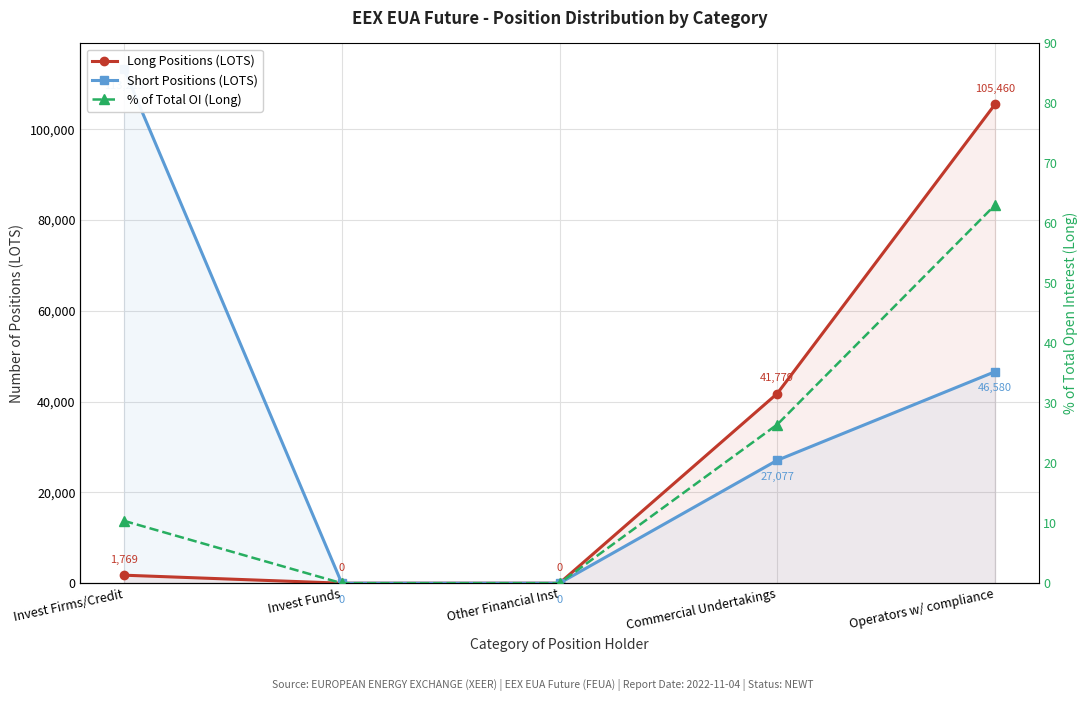

Reading left to right, extract all data points from this chart.

Long Positions (LOTS): Invest Firms/Credit=1769.0	Invest Funds=0.0	Other Financial Inst=0.0	Commercial Undertakings=41779.0	Operators w/ compliance=105460.0
Short Positions (LOTS): Invest Firms/Credit=113215.0	Invest Funds=0.0	Other Financial Inst=0.0	Commercial Undertakings=27077.0	Operators w/ compliance=46580.0
% of Total OI (Long): Invest Firms/Credit=10.4	Invest Funds=0.0	Other Financial Inst=0.0	Commercial Undertakings=26.5	Operators w/ compliance=63.0